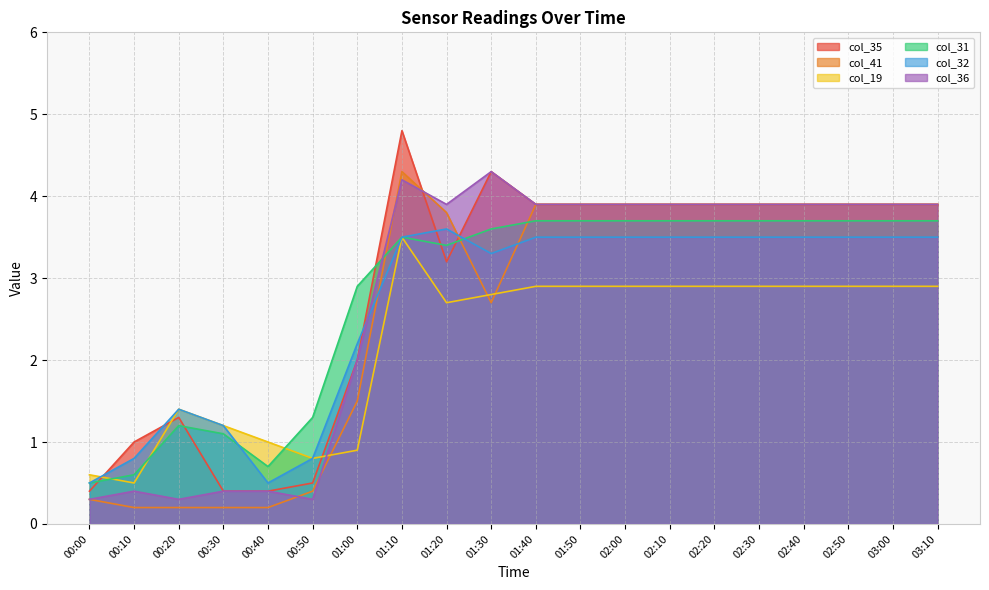

True or false: col_32 and col_31 intersect in this chart.

True